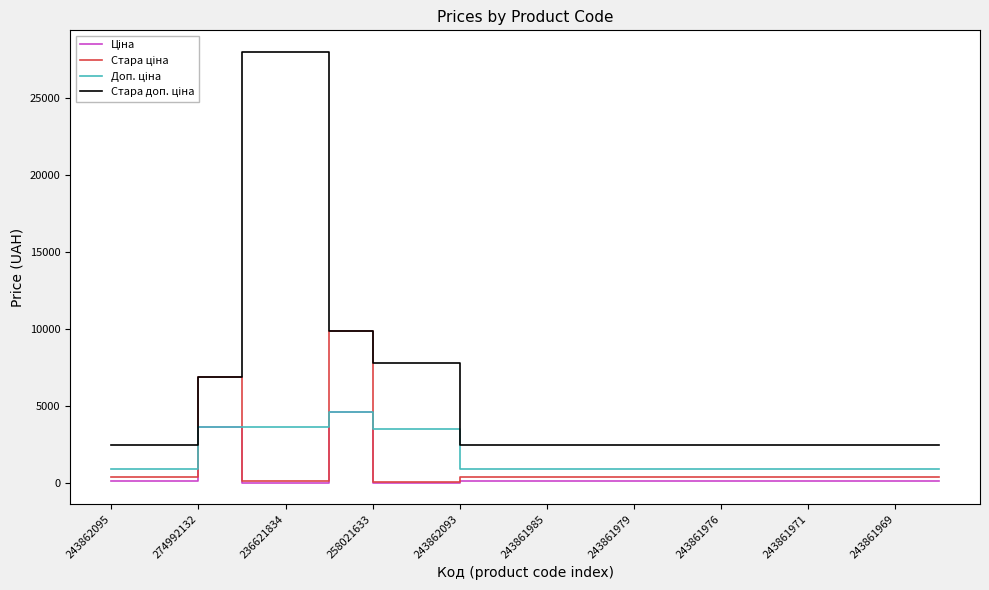

What is the greatest value displayed?

28026.0